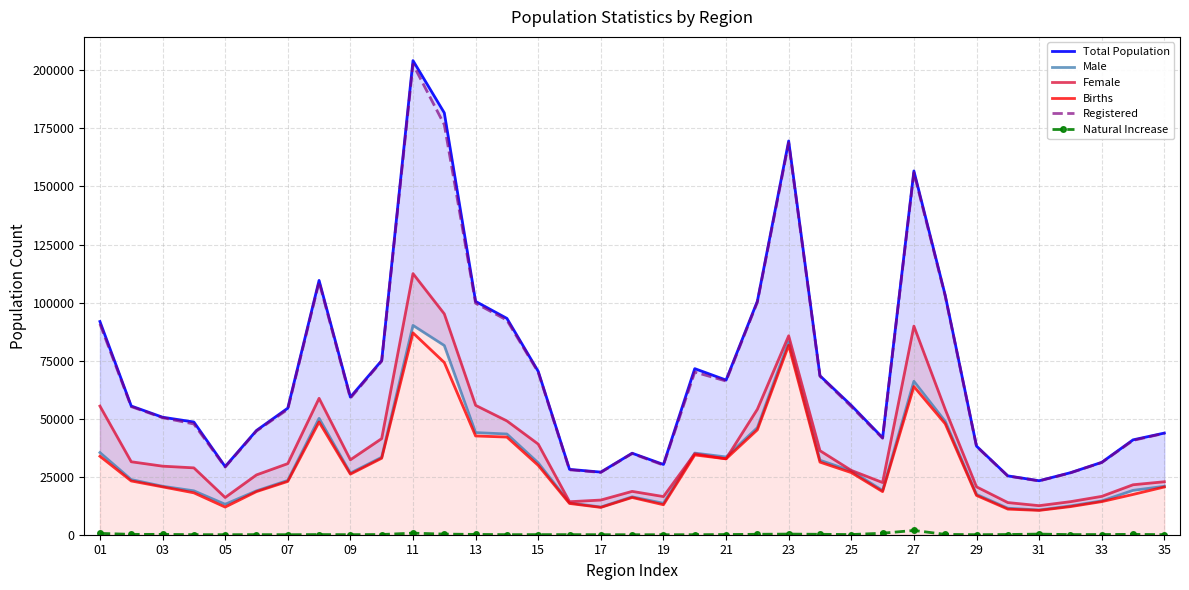

True or false: Births and Male intersect in this chart.

False